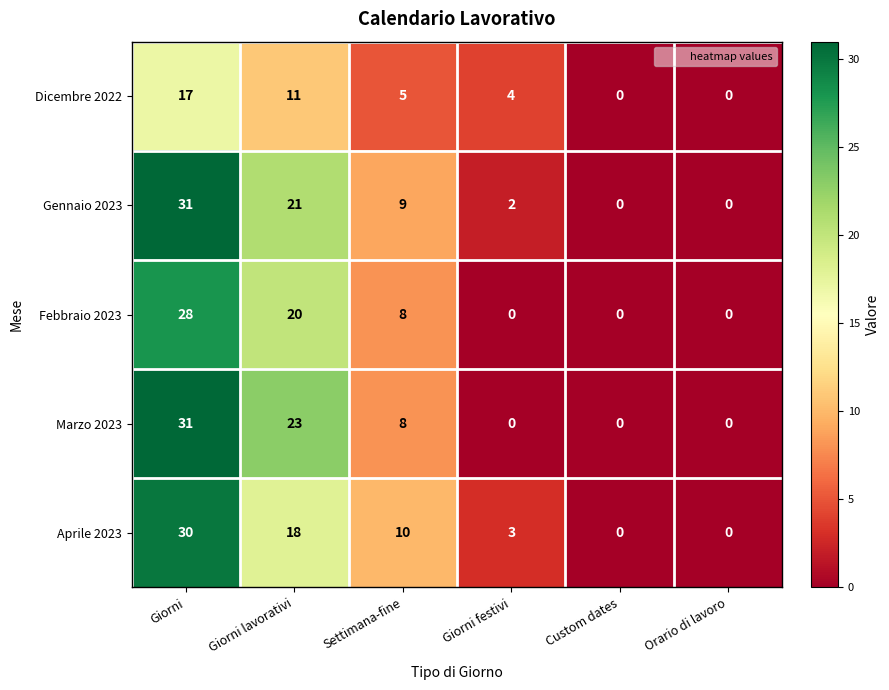

How many categories are shown in the chart?

6